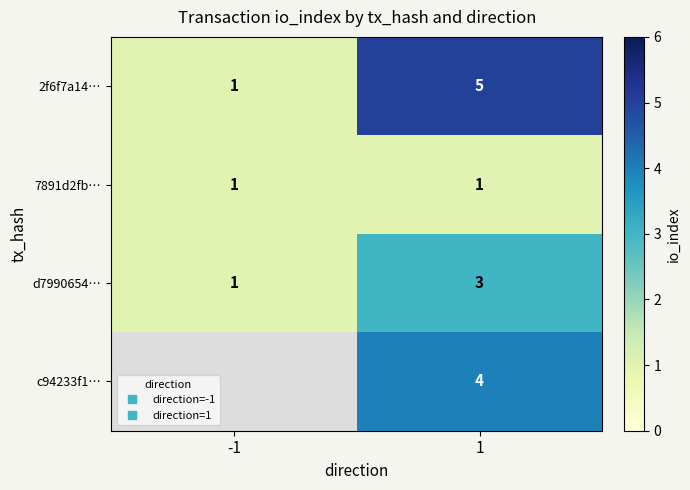

At which label does 7891d2fb… reach its peak?

-1